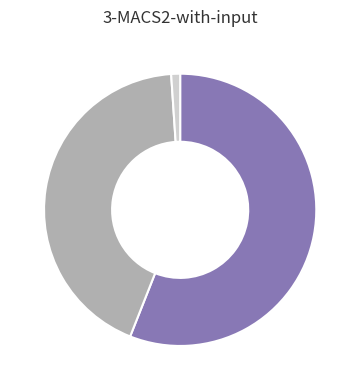

Does any single category account for the majority?

Yes